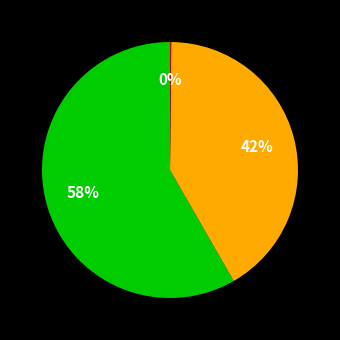

To the nearest percent, what is the difference between the largest and smallest slice percentages?

58%